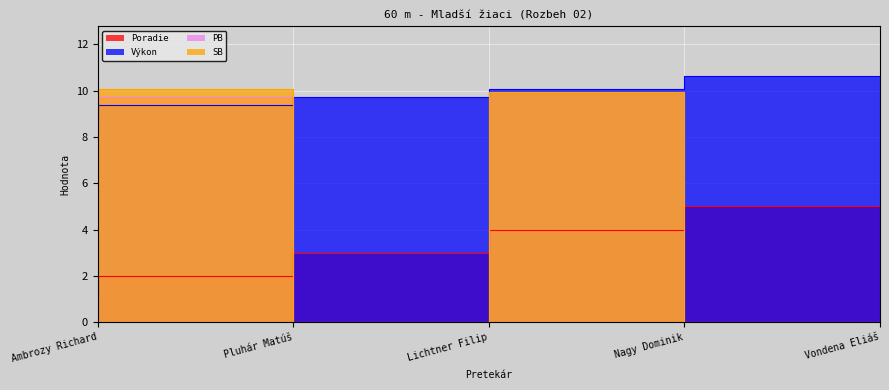

True or false: SB and PB cross at least once.

False